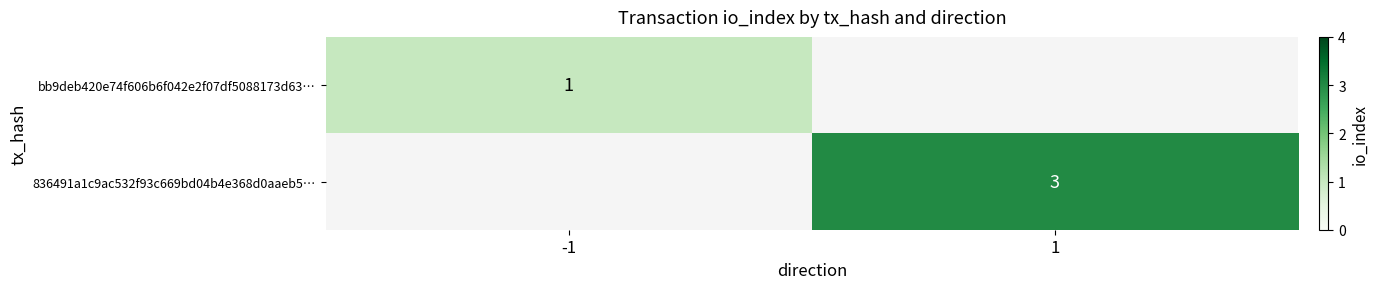

Is it true that 836491a1c9ac532f93c669bd04b4e368d0aaeb5… equals 3 at 1?

True